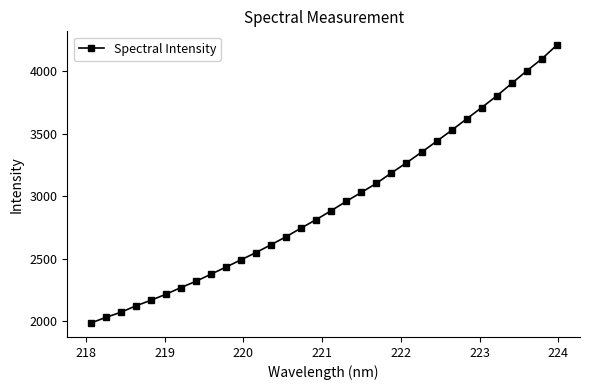

What is the sum of all values?

93976.4